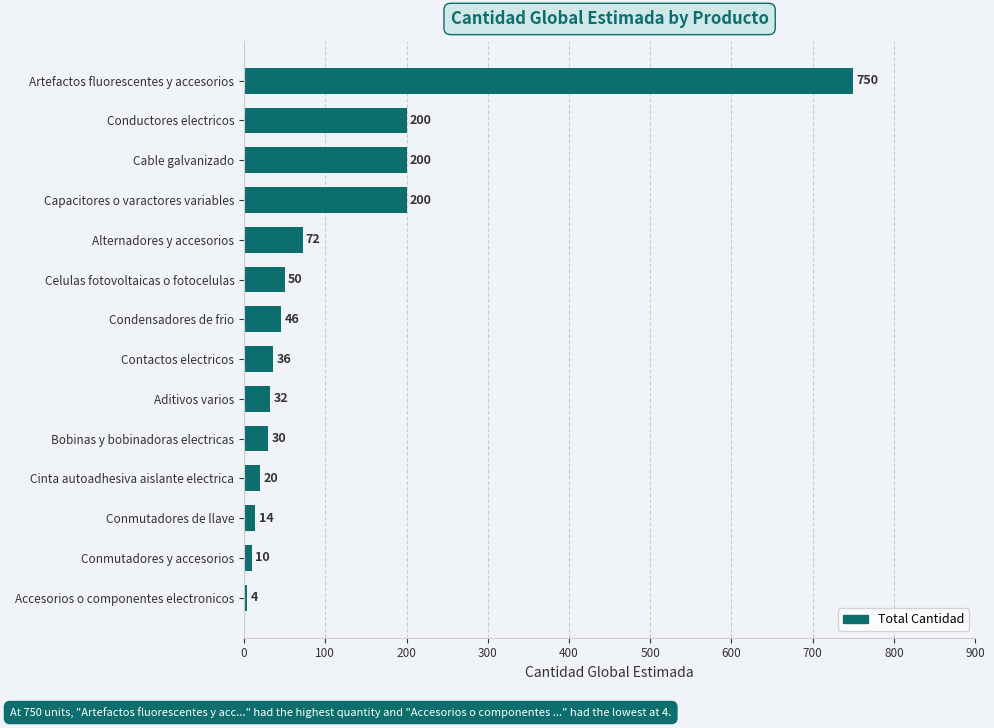

Between Cable galvanizado and Aditivos varios, which is larger?

Cable galvanizado